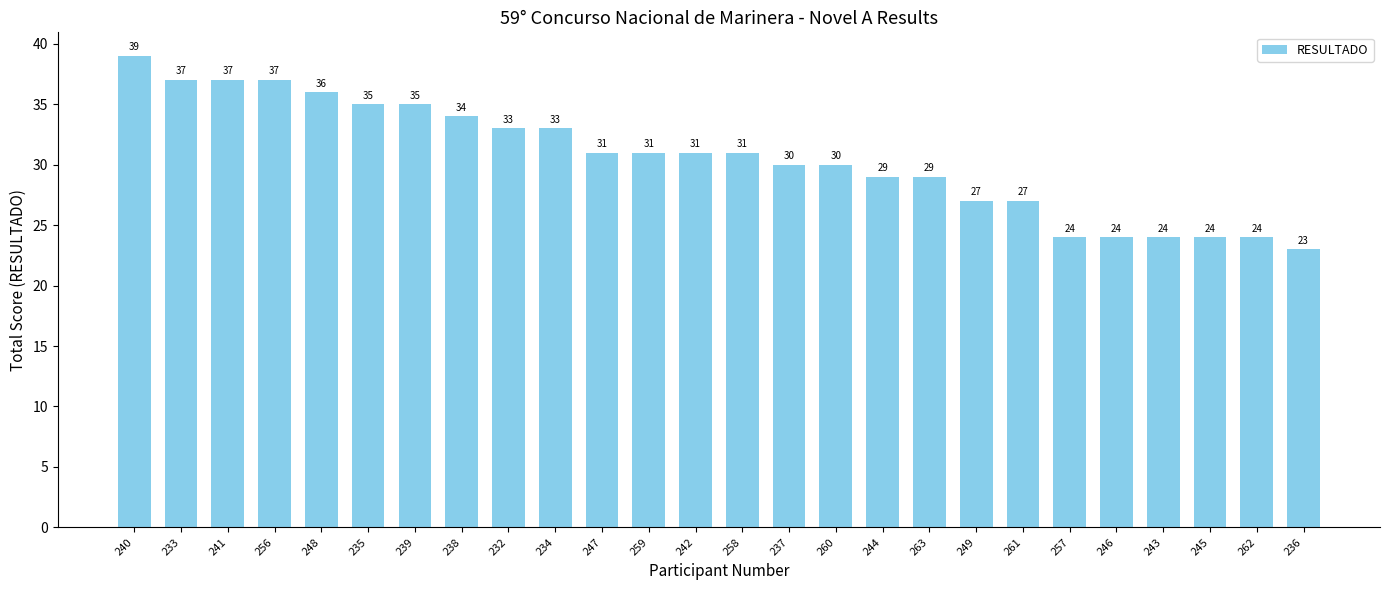

How many bars are there in total?

26